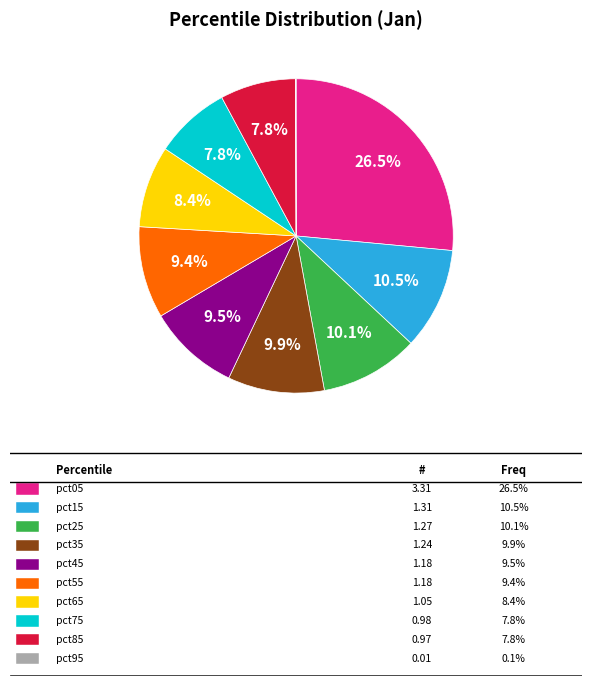

Is there a majority slice in this chart?

No